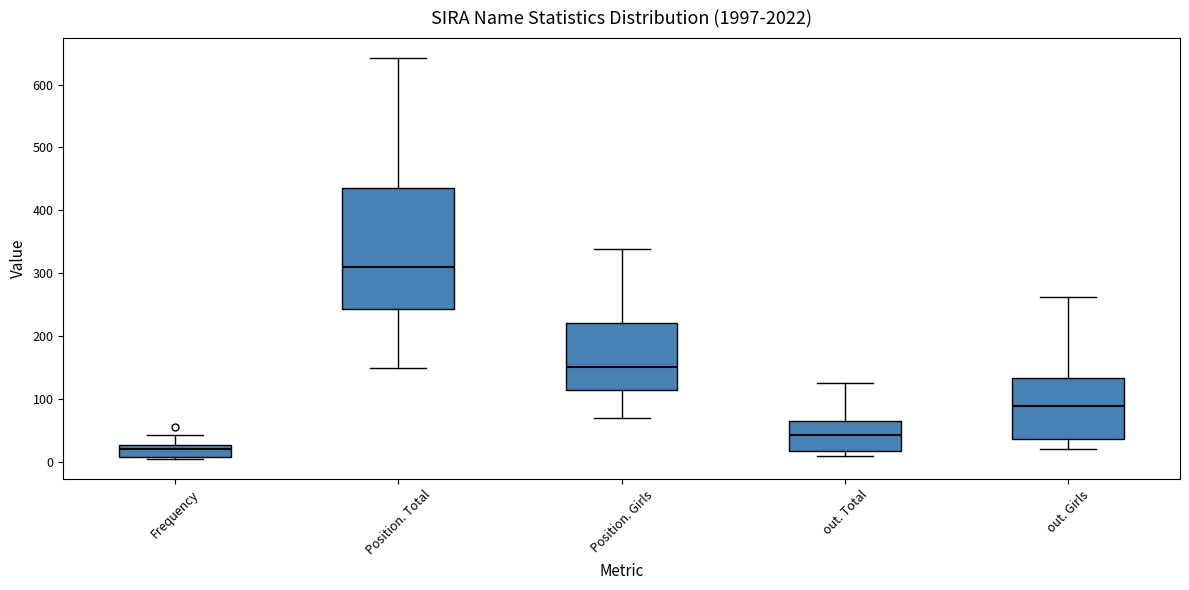

Reading left to right, transcribe this box plot: for each box, give where its median line is, the range the box spans, and where its two whiskers end, as read against the y-axis. The values are not printed on the chart, so give them approximately, as read against the axis.

Frequency: median 20, box 10 to 30, whiskers 10 (just below the box's lower edge) to 40
Position. Total: median 310, box 240 to 440, whiskers 150 to 640
Position. Girls: median 150, box 110 to 220, whiskers 70 to 340
out. Total: median 40, box 20 to 70, whiskers 10 to 130
out. Girls: median 90, box 40 to 130, whiskers 20 to 260